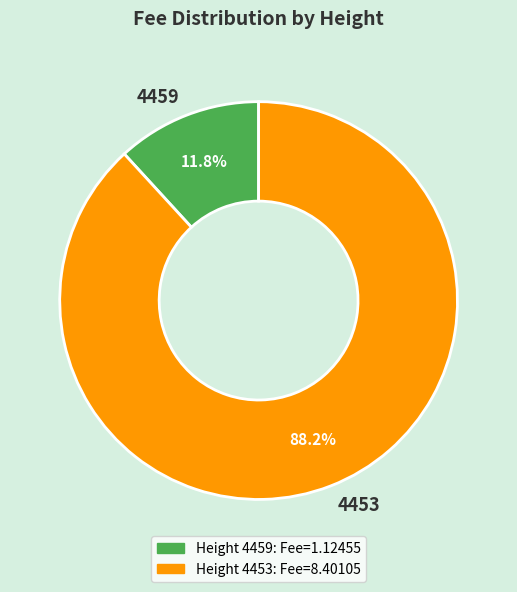

To the nearest percent, what portion does 4453 represent?

88%